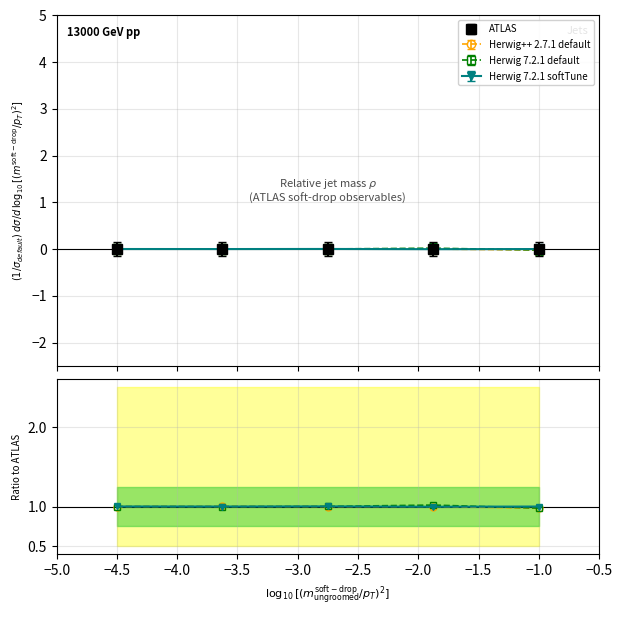

Is it true that Herwig 7.2.1 default equals 0.5 at −3.5?

False